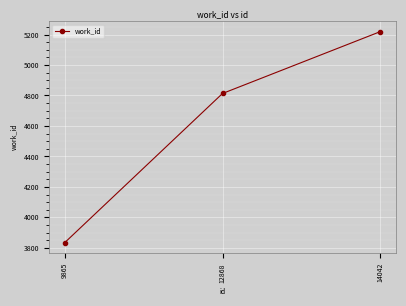

List the labels in order of value, largest first.

14042, 12868, 9865